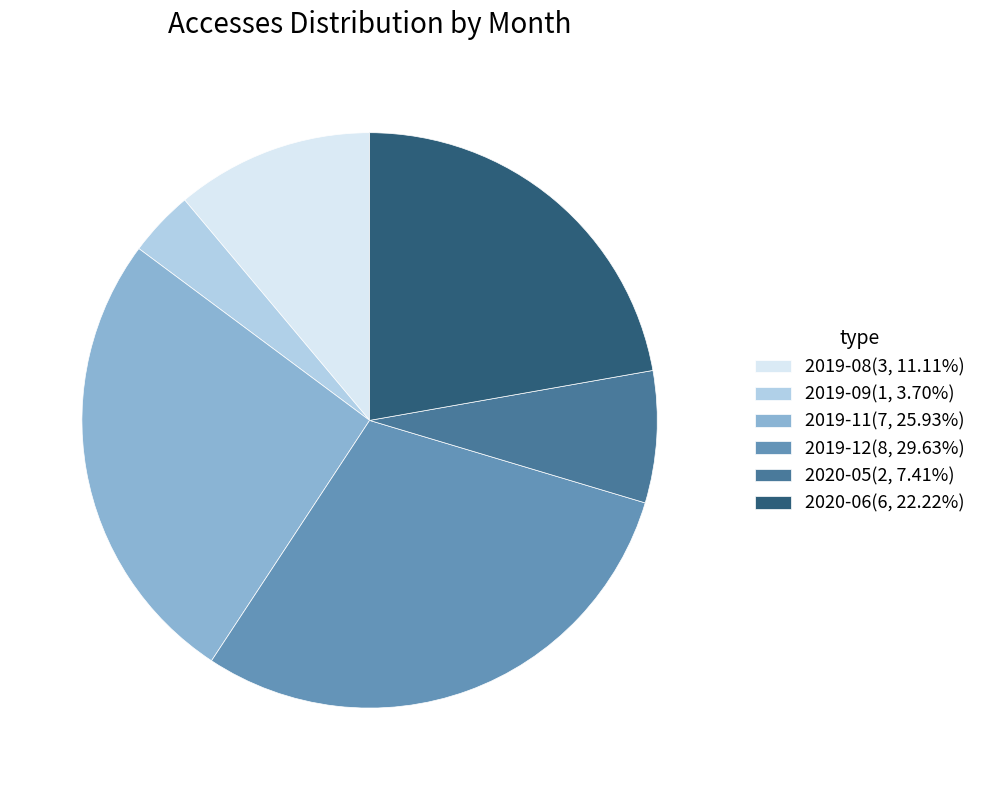

The 2019-08 slice represents 11% of the pie. True or false?

True